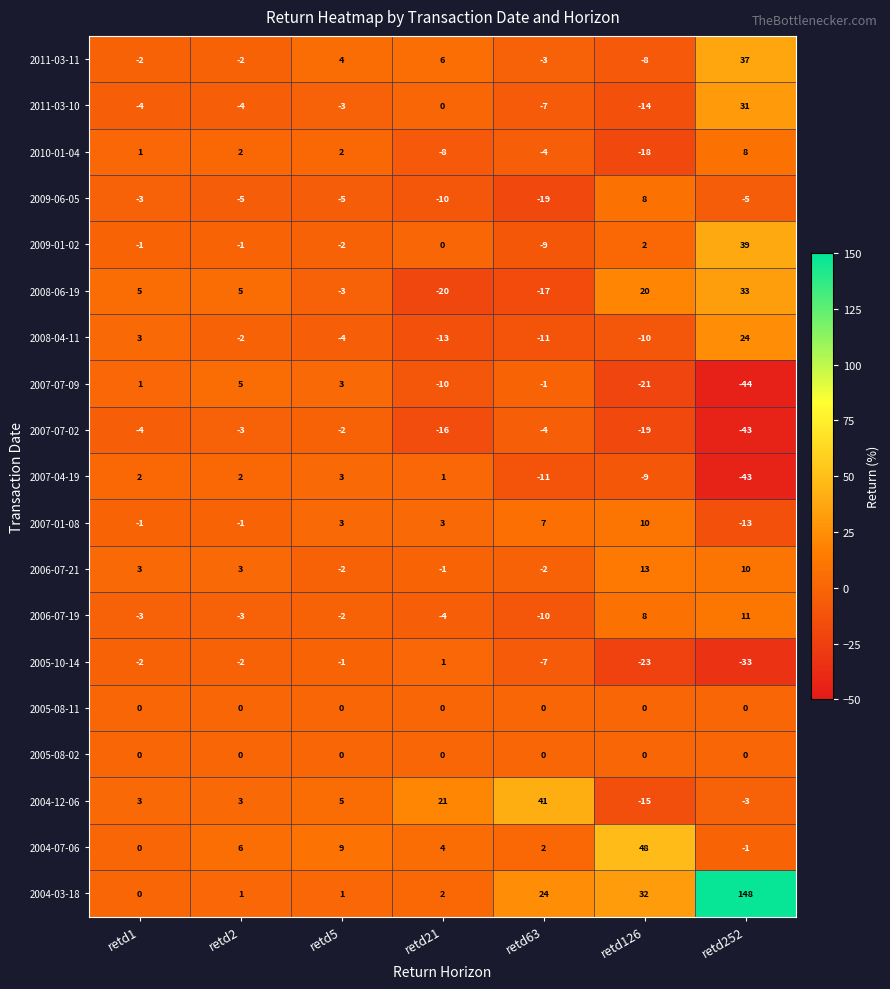

At which label does 2006-07-19 reach its minimum?

retd63